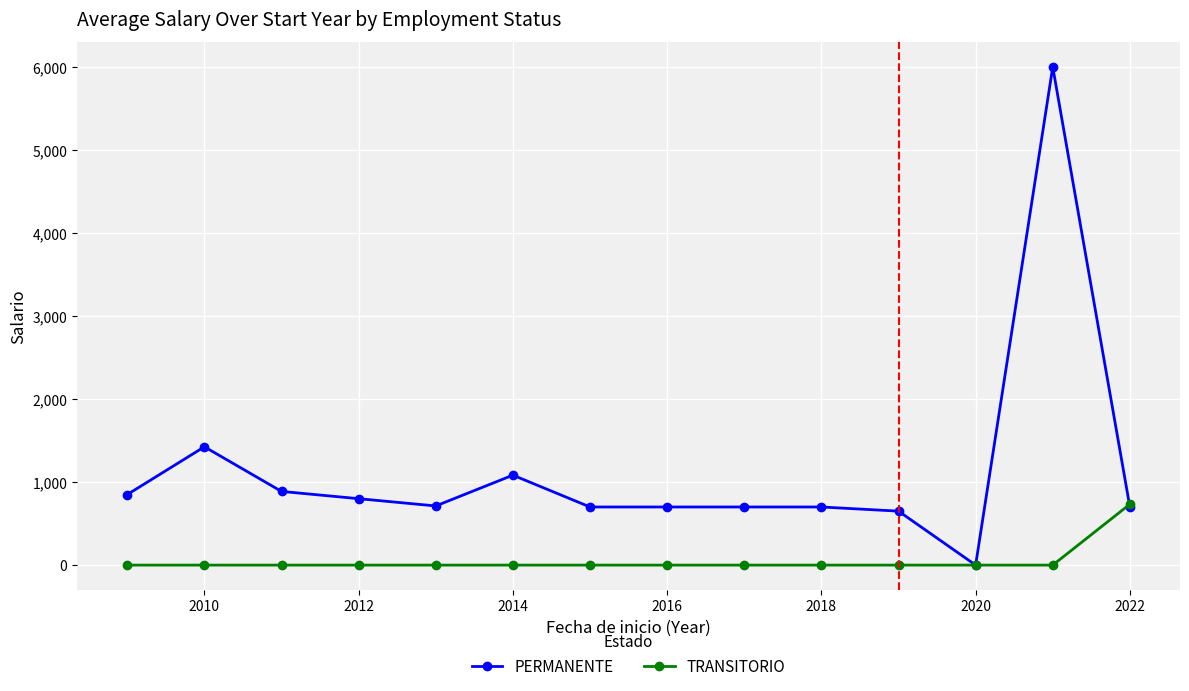

Which series has the largest total across all categories?

PERMANENTE